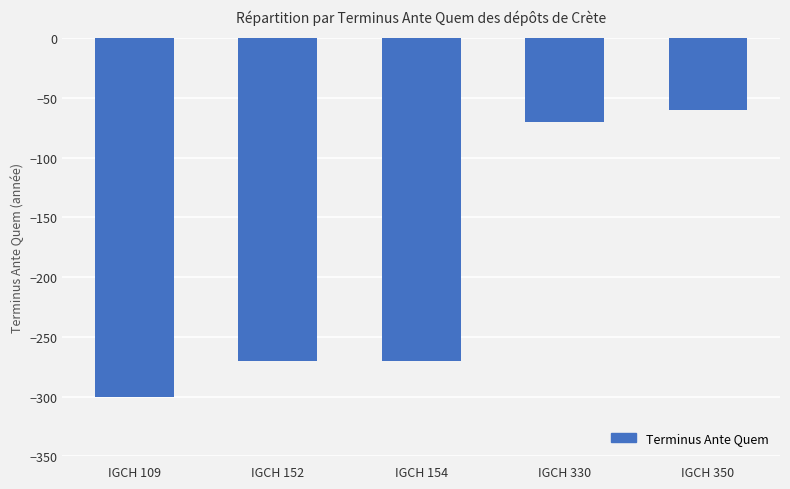

Which has a higher value, IGCH 154 or IGCH 109?

IGCH 154